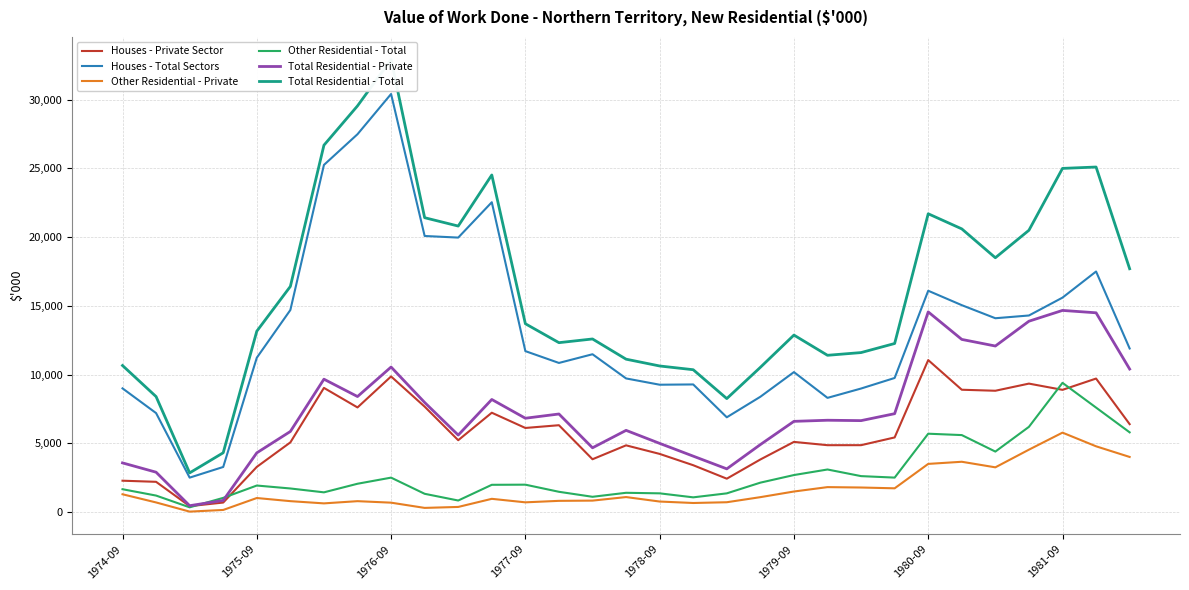

Which category has the highest value in the Other Residential - Private series?

1981-09